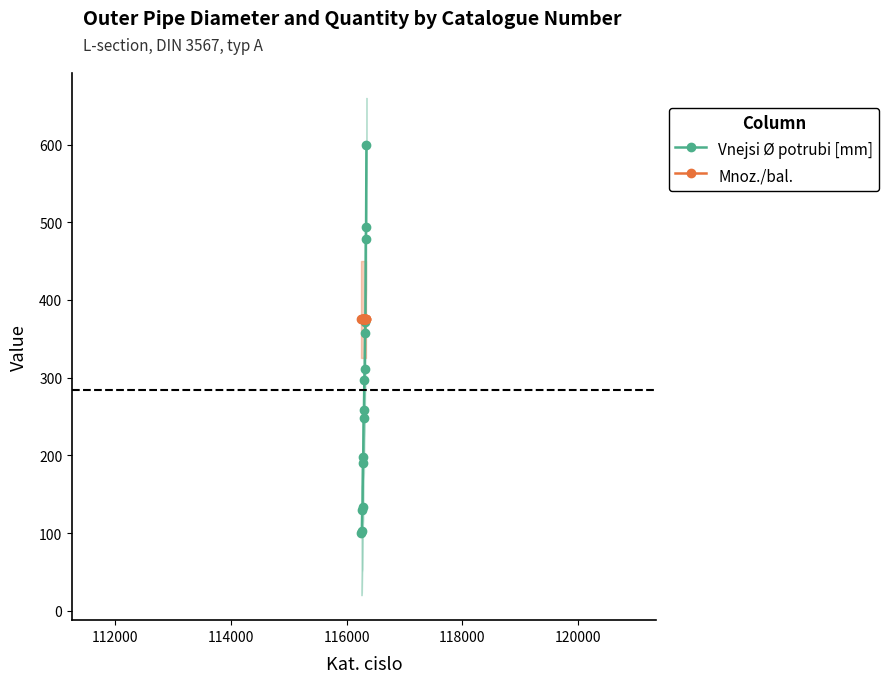

How many values in the Vnejsi Ø potrubi [mm] series are below 258?

7